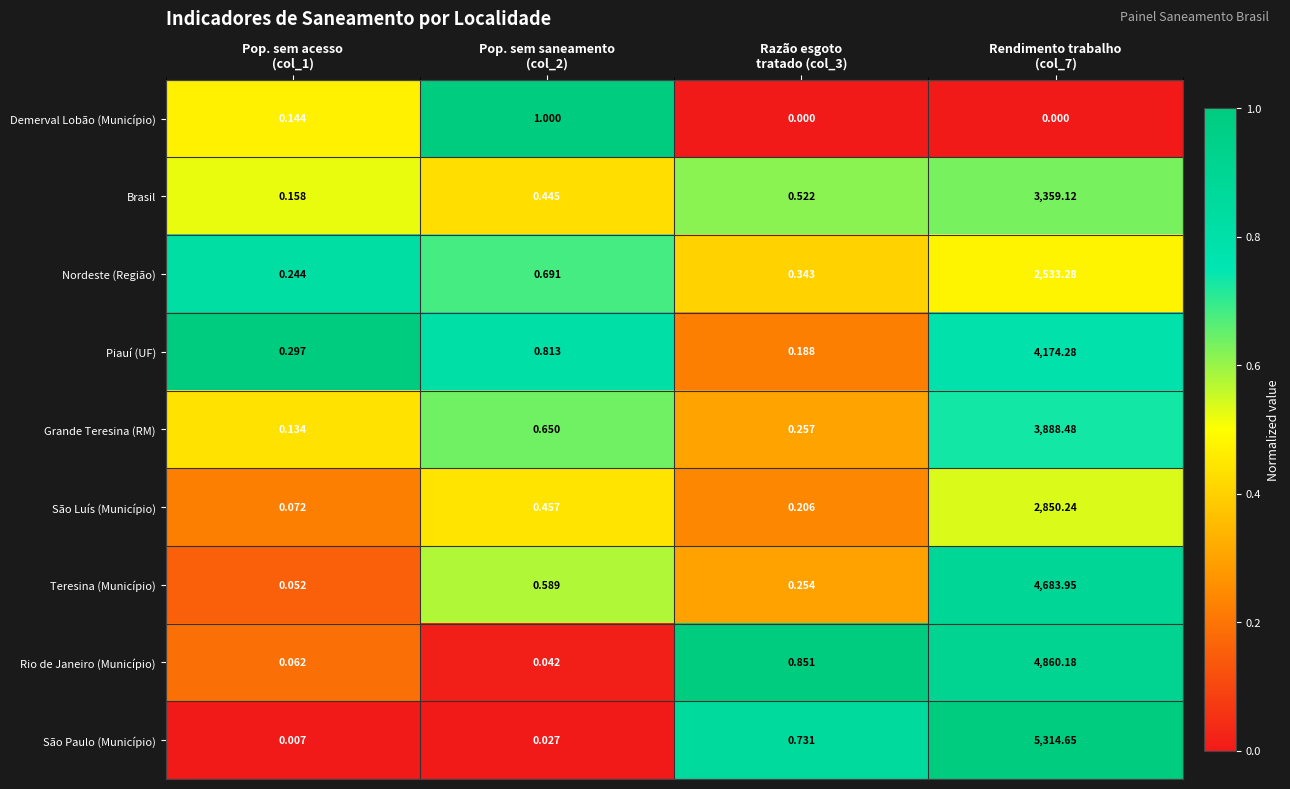

Which series has the widest spread of values?

São Paulo (Município)